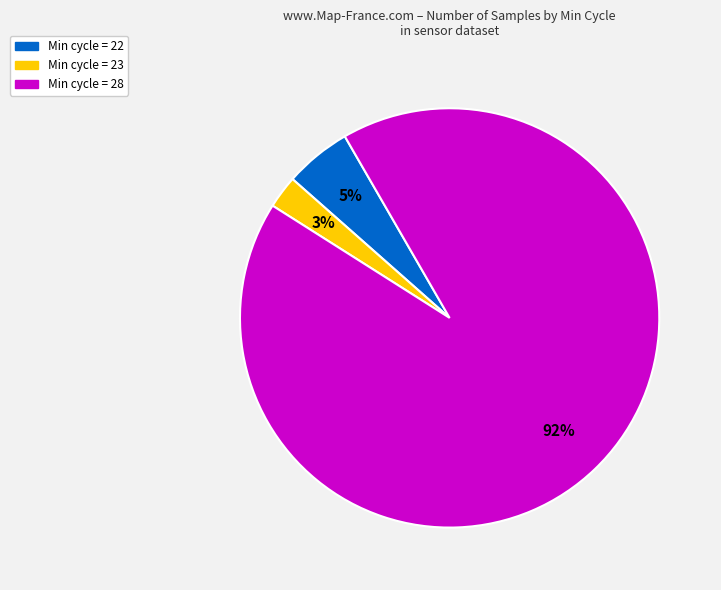

Does any single category account for the majority?

Yes